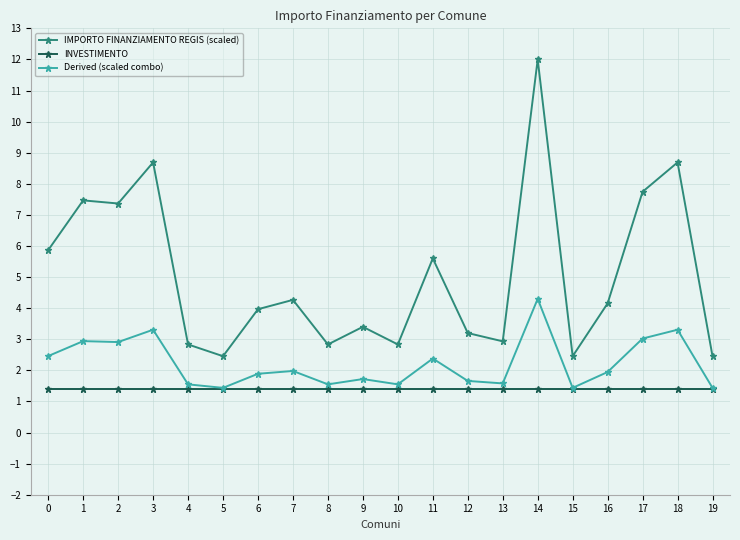

True or false: Derived (scaled combo) and IMPORTO FINANZIAMENTO REGIS (scaled) cross at least once.

False